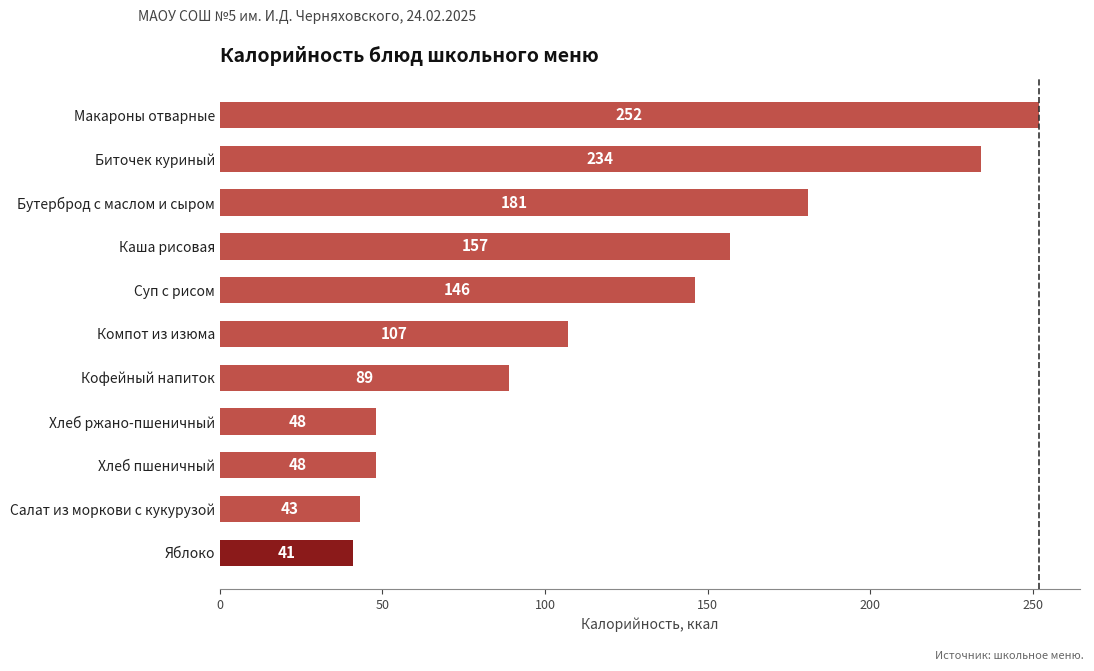

Reading bottom to top, transcribe all the data shown in this chart.

41	43	48	48	89	107	146	157	181	234	252